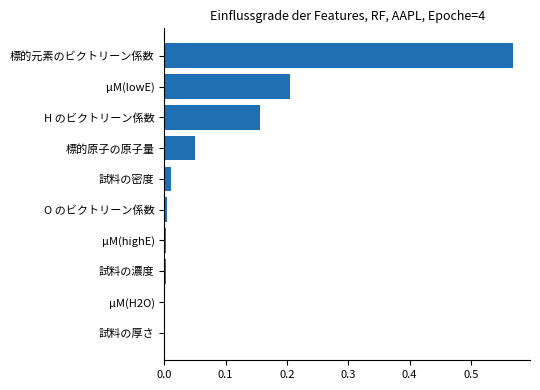

Which category has the highest value across all series?

標的元素のビクトリーン係数